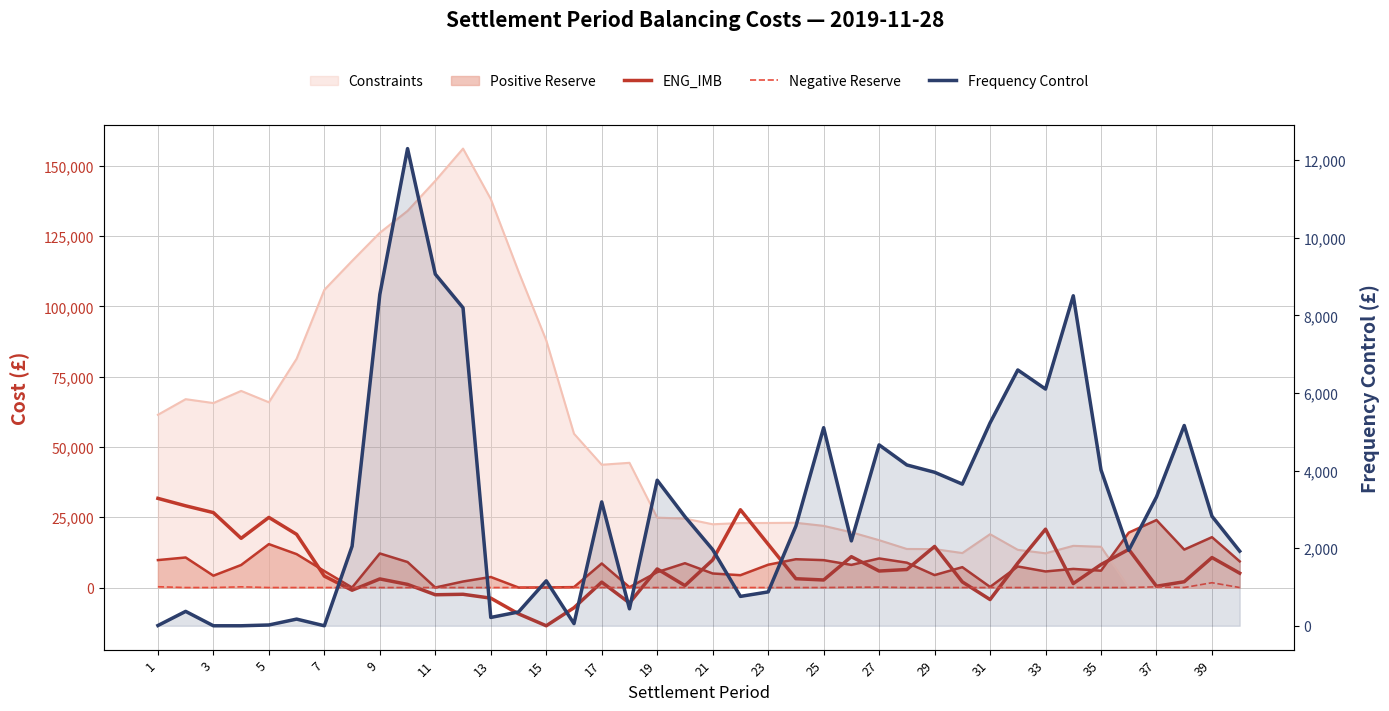

Is it true that Negative Reserve equals -1053.9 at 11?

False